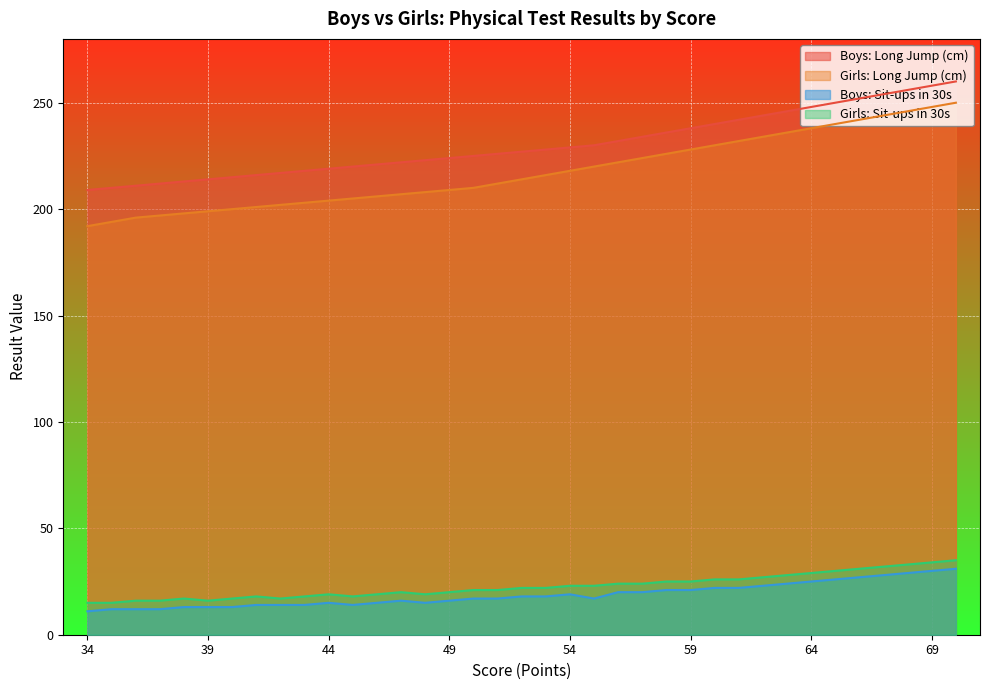

At which category does the chart reach its peak across all series?

70